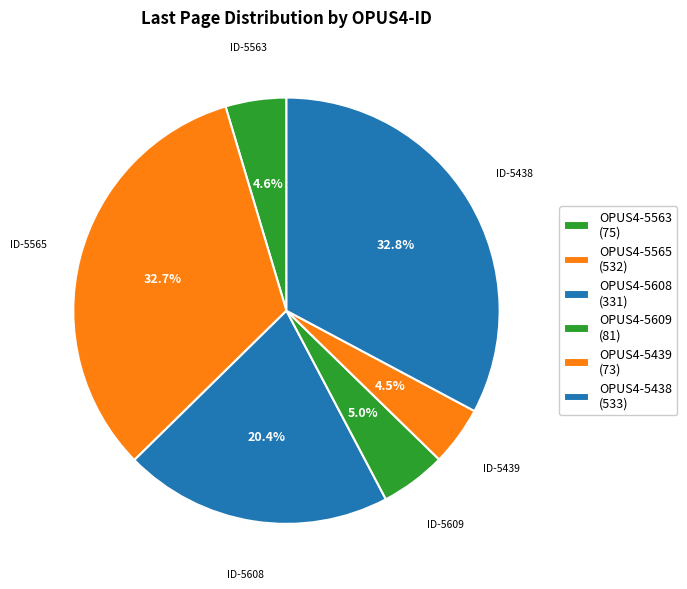

How many slices are in this pie chart?

6